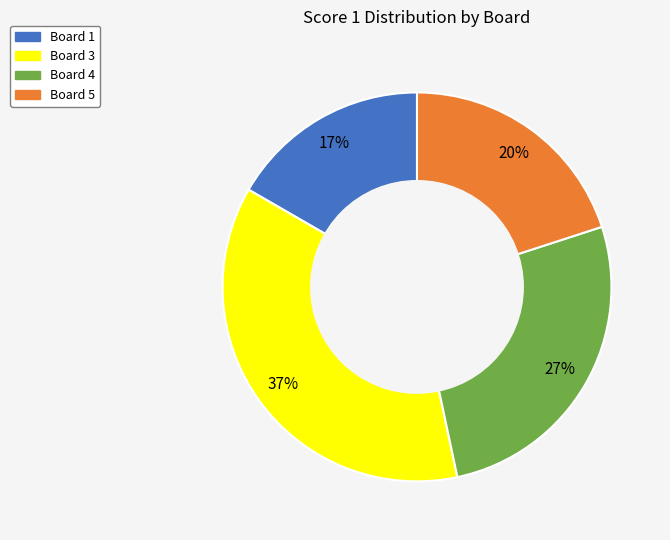

To the nearest percent, what is the difference between the largest and smallest slice percentages?

20%